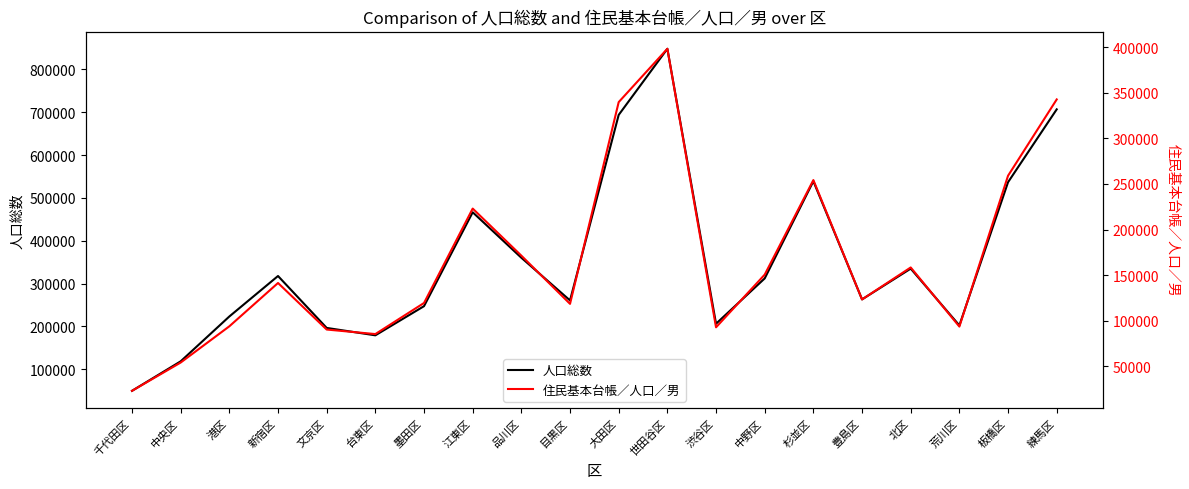

The 住民基本台帳／人口／男 series shows 157070 at 練馬区. True or false?

False